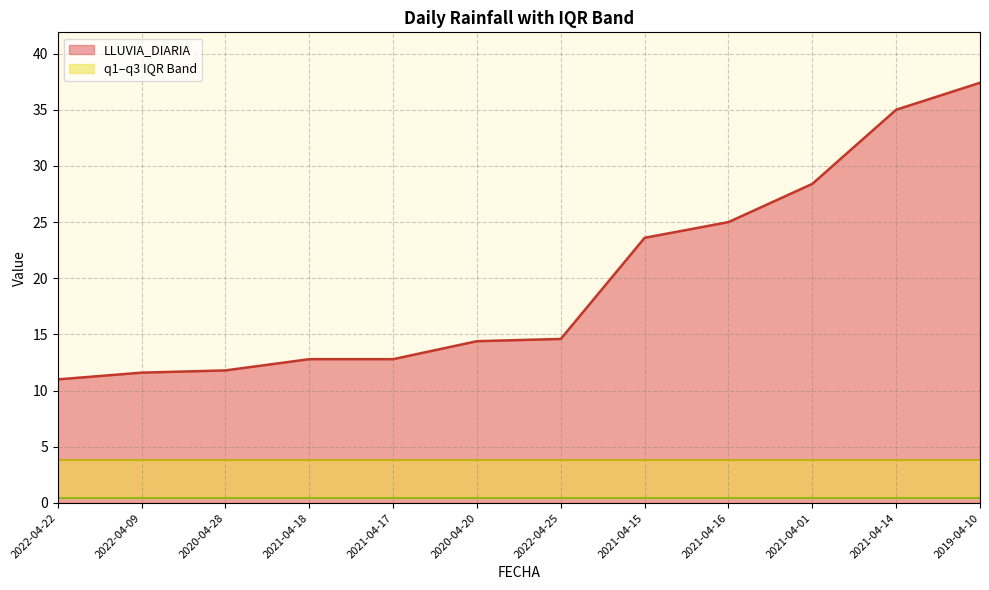

Reading left to right, transcribe all the data shown in this chart.

LLUVIA_DIARIA: 2022-04-22=11.0	2022-04-09=11.6	2020-04-28=11.8	2021-04-18=12.8	2021-04-17=12.8	2020-04-20=14.4	2022-04-25=14.6	2021-04-15=23.6	2021-04-16=25.0	2021-04-01=28.4	2021-04-14=35.0	2019-04-10=37.4
q1: 2022-04-22=0.4	2022-04-09=0.4	2020-04-28=0.4	2021-04-18=0.4	2021-04-17=0.4	2020-04-20=0.4	2022-04-25=0.4	2021-04-15=0.4	2021-04-16=0.4	2021-04-01=0.4	2021-04-14=0.4	2019-04-10=0.4
q3: 2022-04-22=3.8	2022-04-09=3.8	2020-04-28=3.8	2021-04-18=3.8	2021-04-17=3.8	2020-04-20=3.8	2022-04-25=3.8	2021-04-15=3.8	2021-04-16=3.8	2021-04-01=3.8	2021-04-14=3.8	2019-04-10=3.8